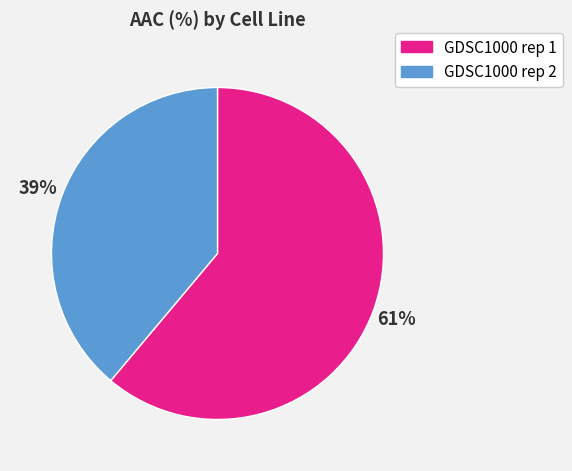

True or false: GDSC1000 rep 2 accounts for 33% of the total.

False